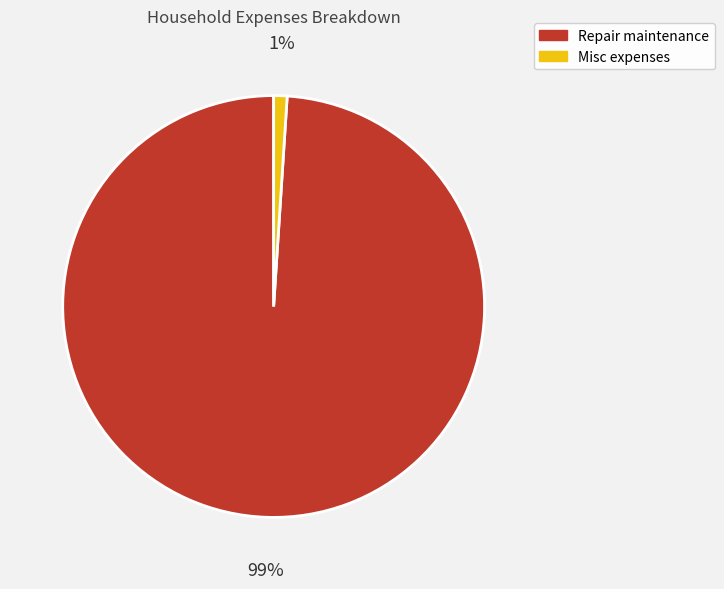

How many segments does this pie chart have?

2